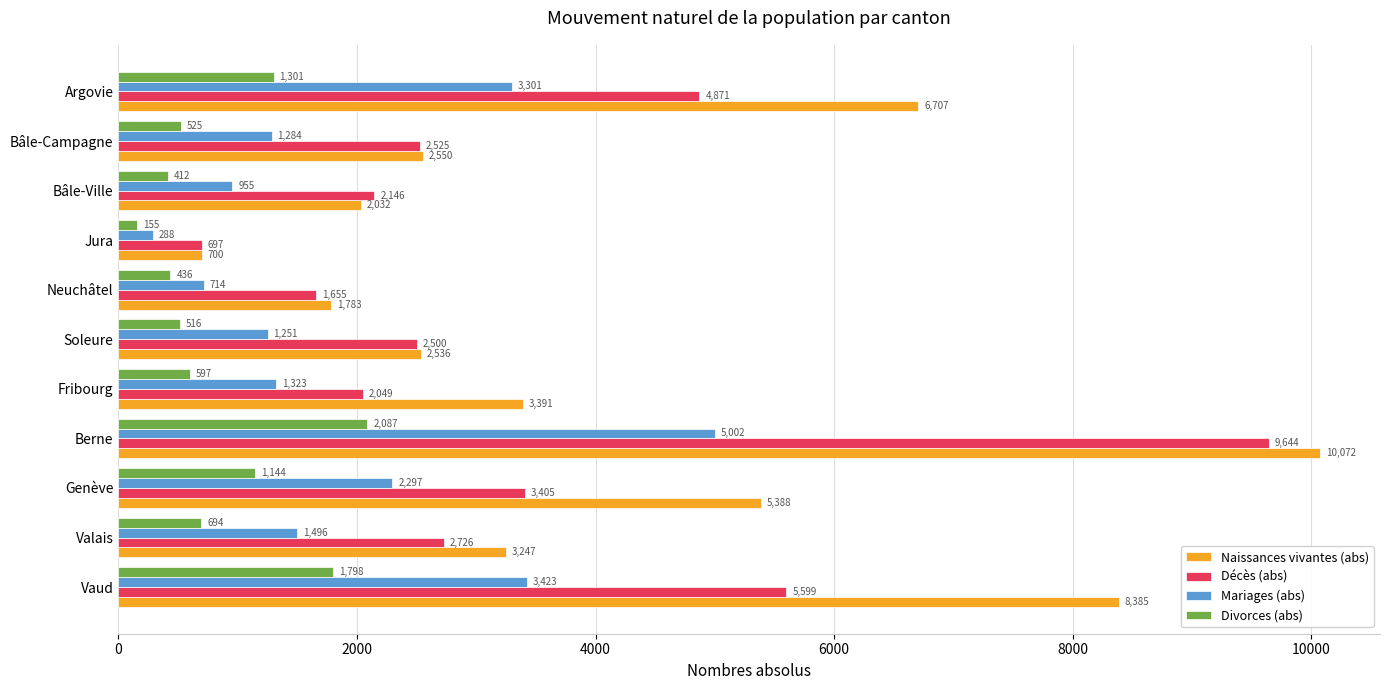

Which series has the widest spread of values?

Naissances vivantes (abs)